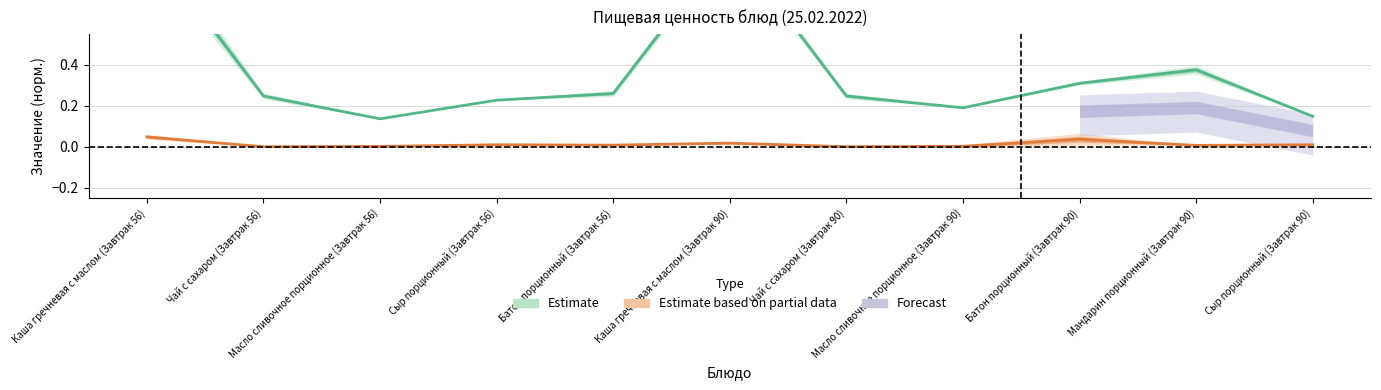

Which category has the lowest value across all series?

Чай с сахаром (Завтрак 56)